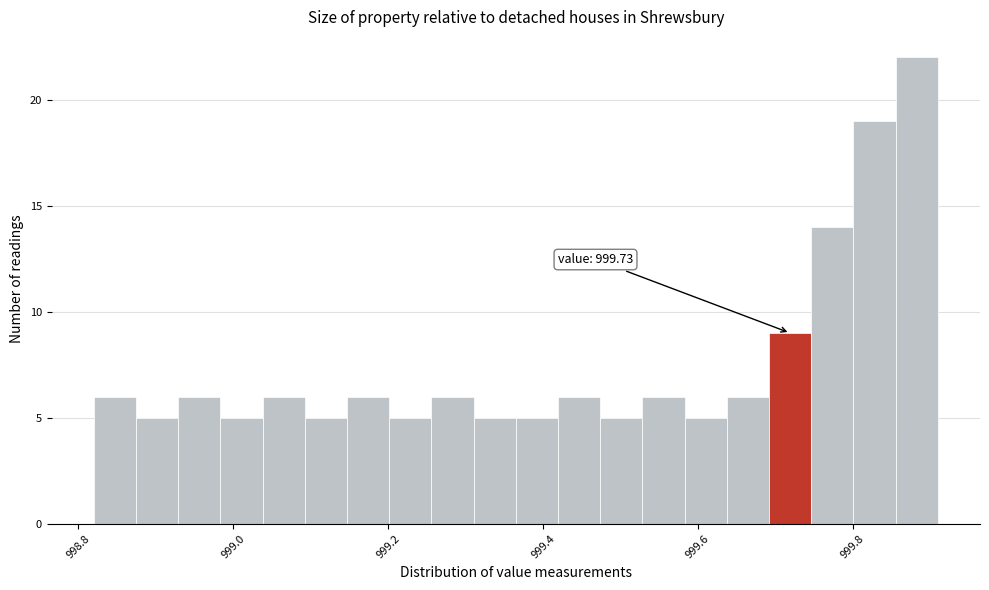

Around what value on the x-axis is the tallest bar? Give the approximate position of its centre, as read against the axis.

999.88